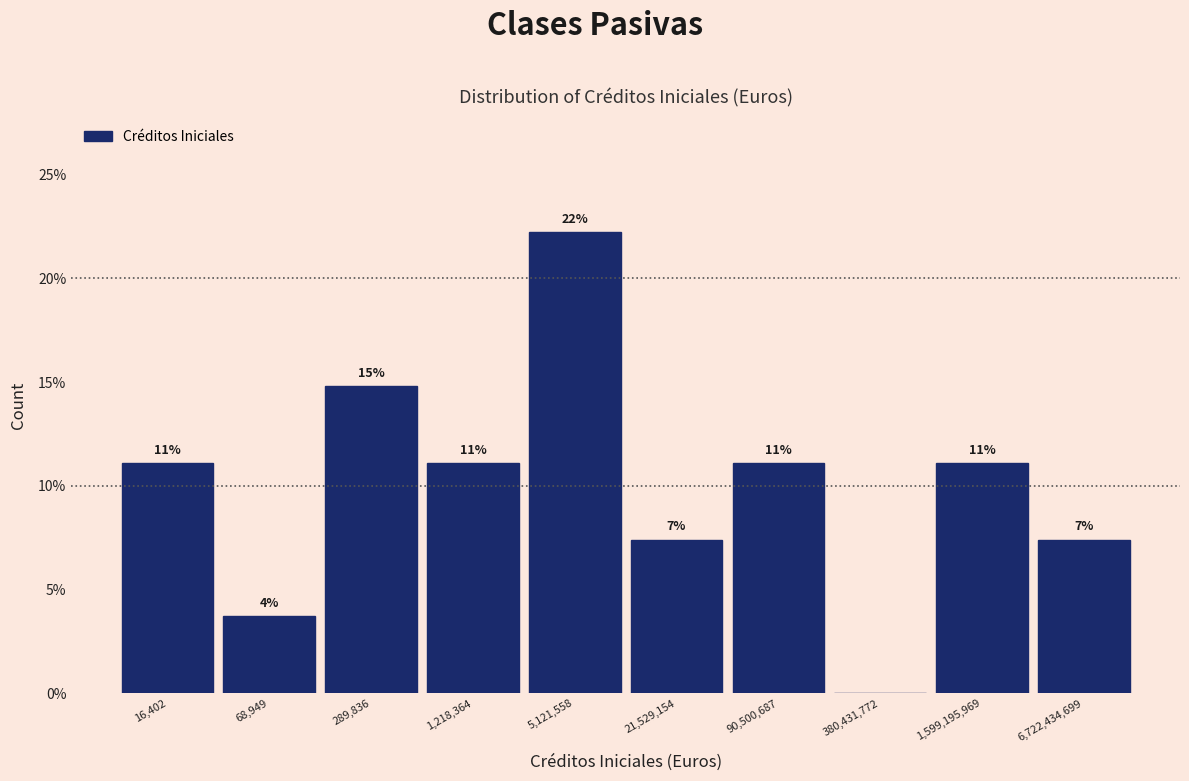

Are the bars horizontal?

No